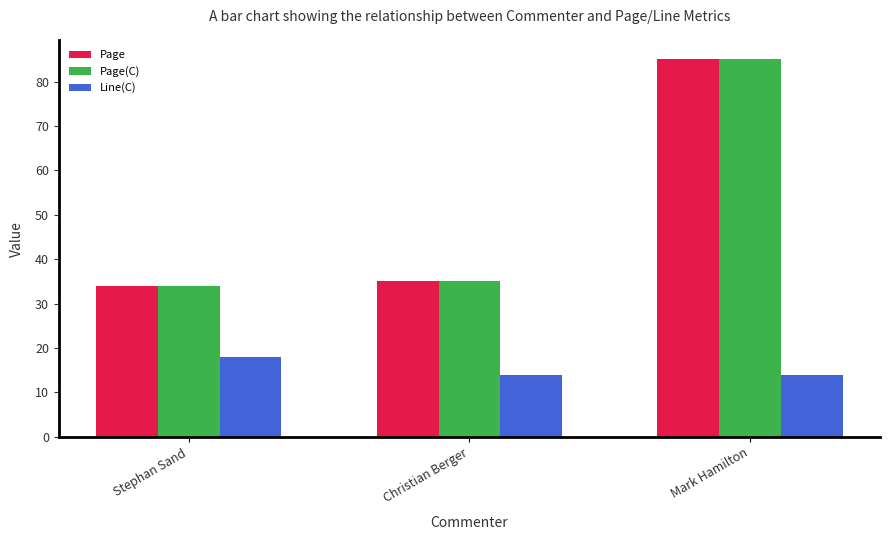

How many bars are there in each group?

3